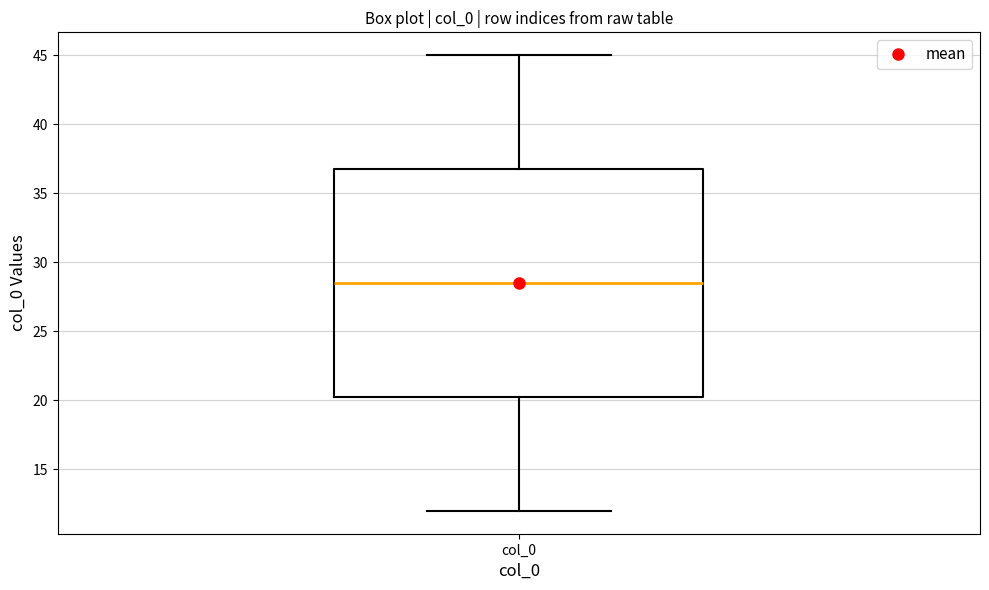

Transcribe this box plot: give where the median line is, the range the box spans, and where the two whiskers end, as read against the y-axis. The values are not printed on the chart, so give them approximately, as read against the axis.

median 28.5, box 20.5 to 37.0, whiskers 12.0 to 45.0